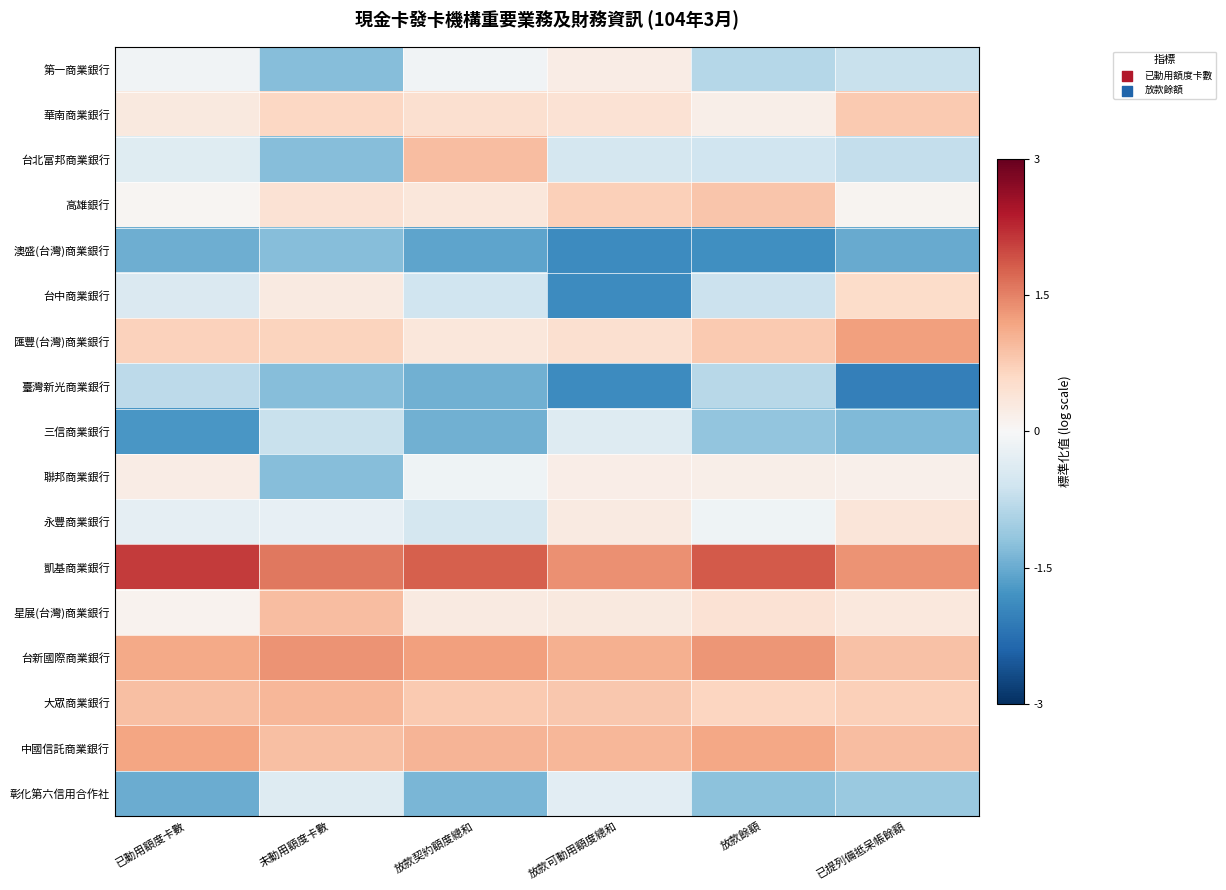

At how many categories does at least one series exceed 0?

6